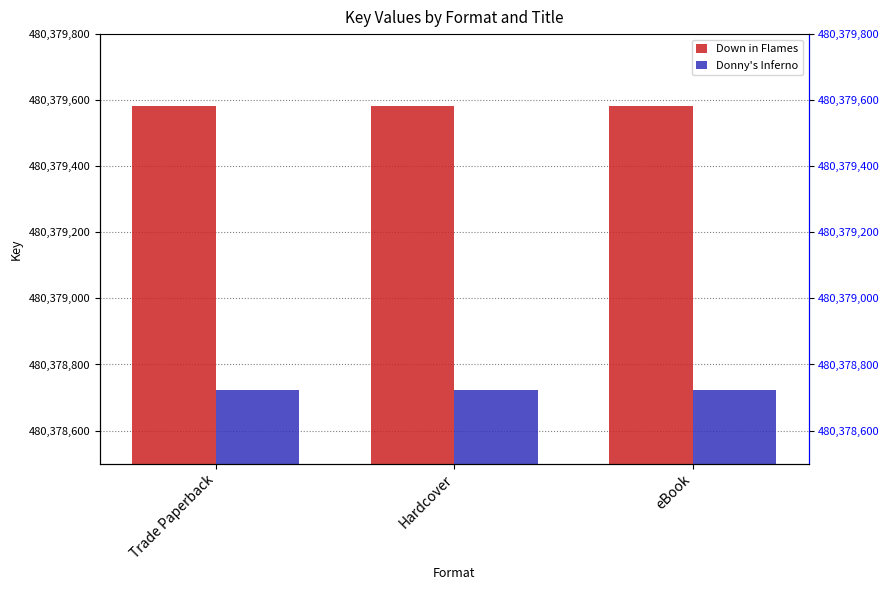

How many distinct data groups are displayed?

2